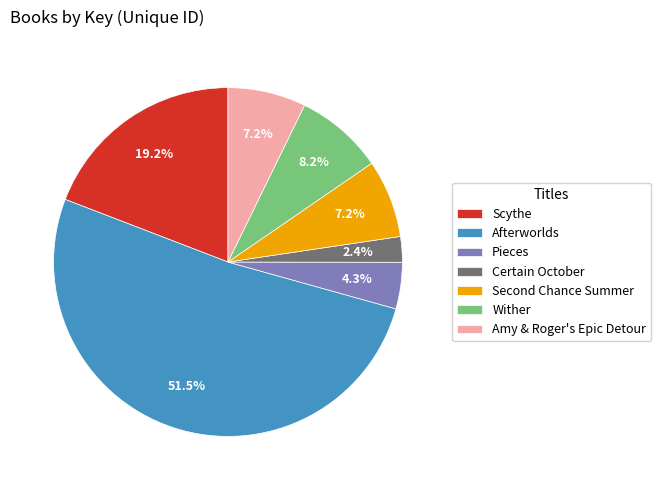

Do Pieces and Scythe together represent more than half of the pie?

No